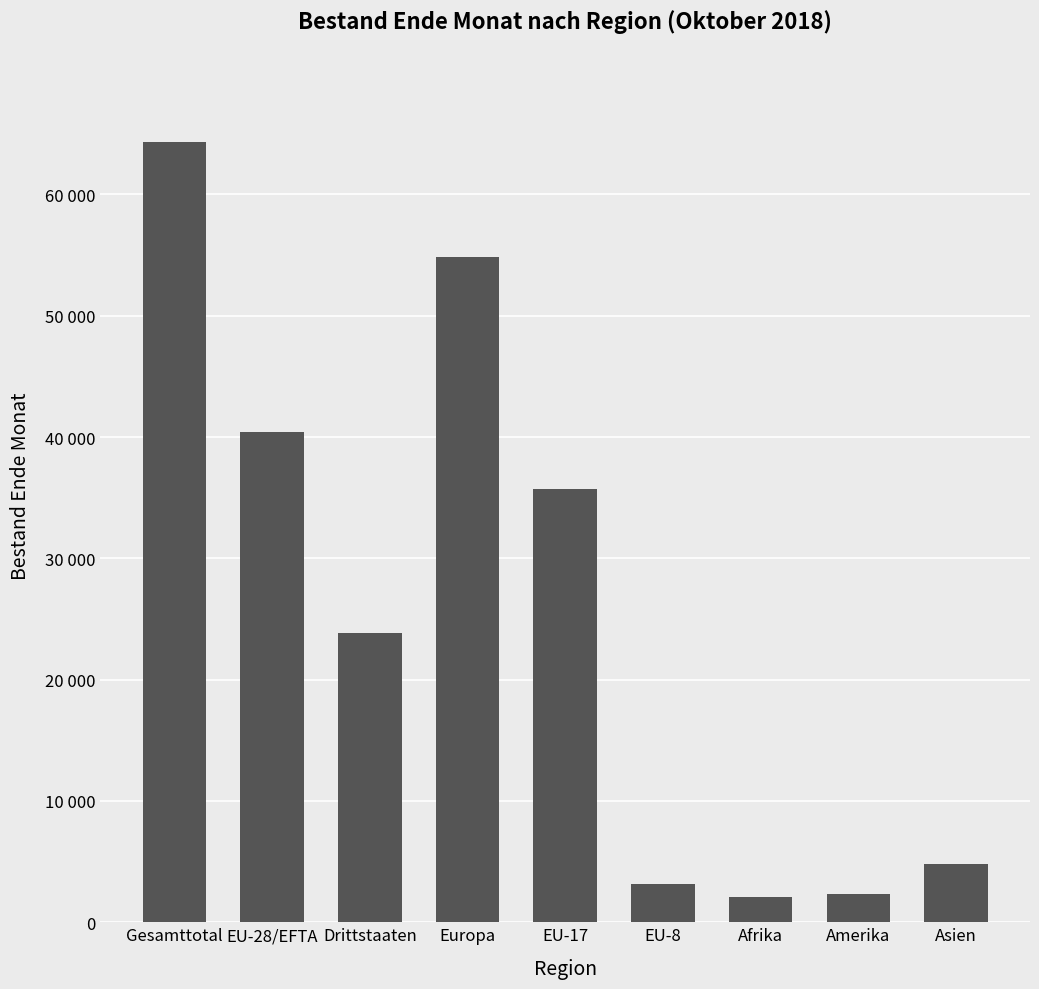

Where is the data nearest to the value 33202?

EU-17